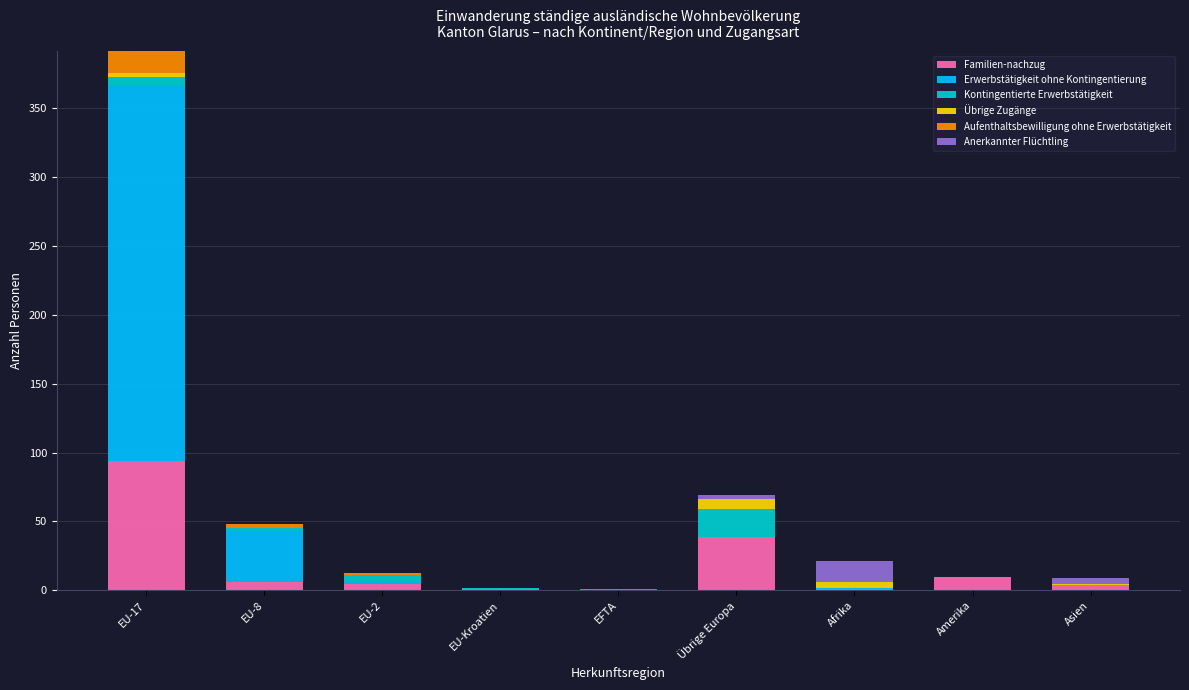

What is the highest value of the Familien-nachzug series?

94